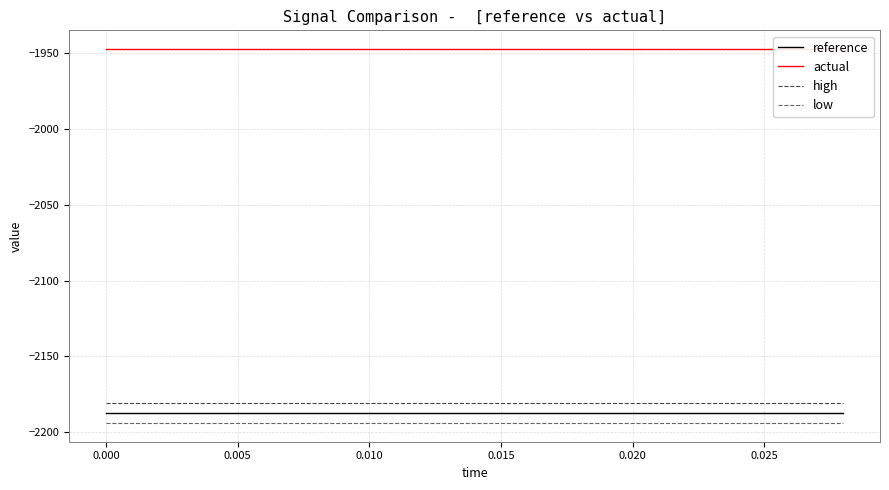

What is the highest value of the reference series?

-2187.3